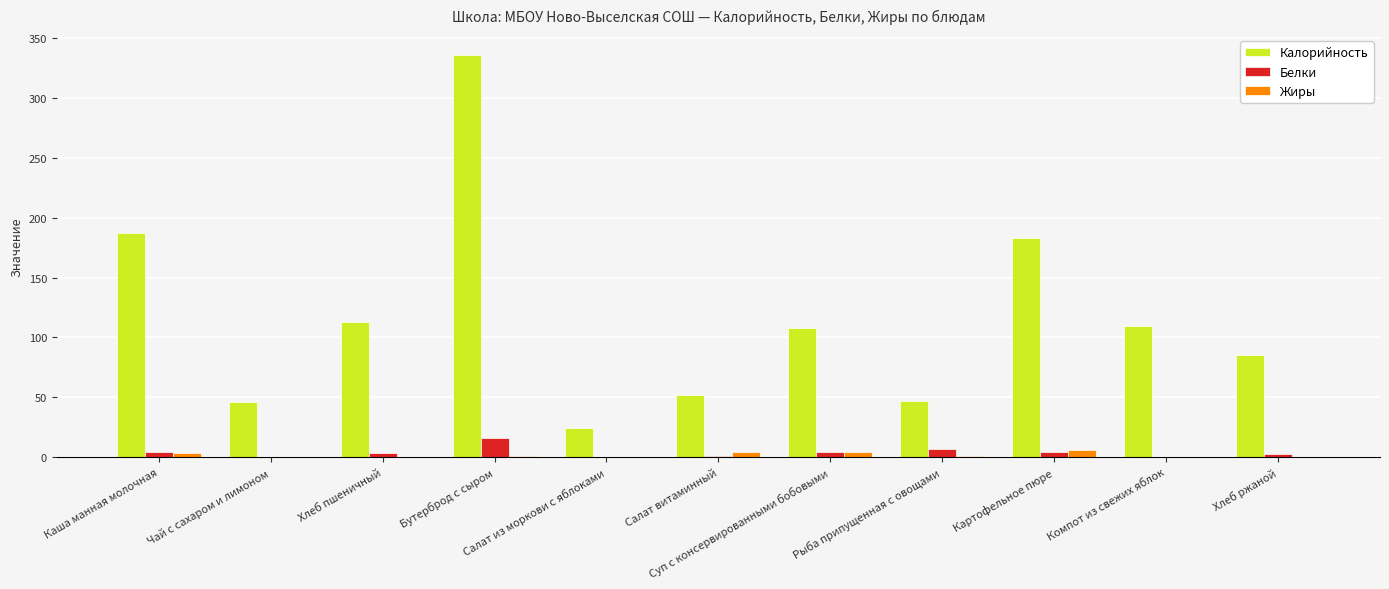

At which label does Белки first exceed 3?

Каша манная молочная